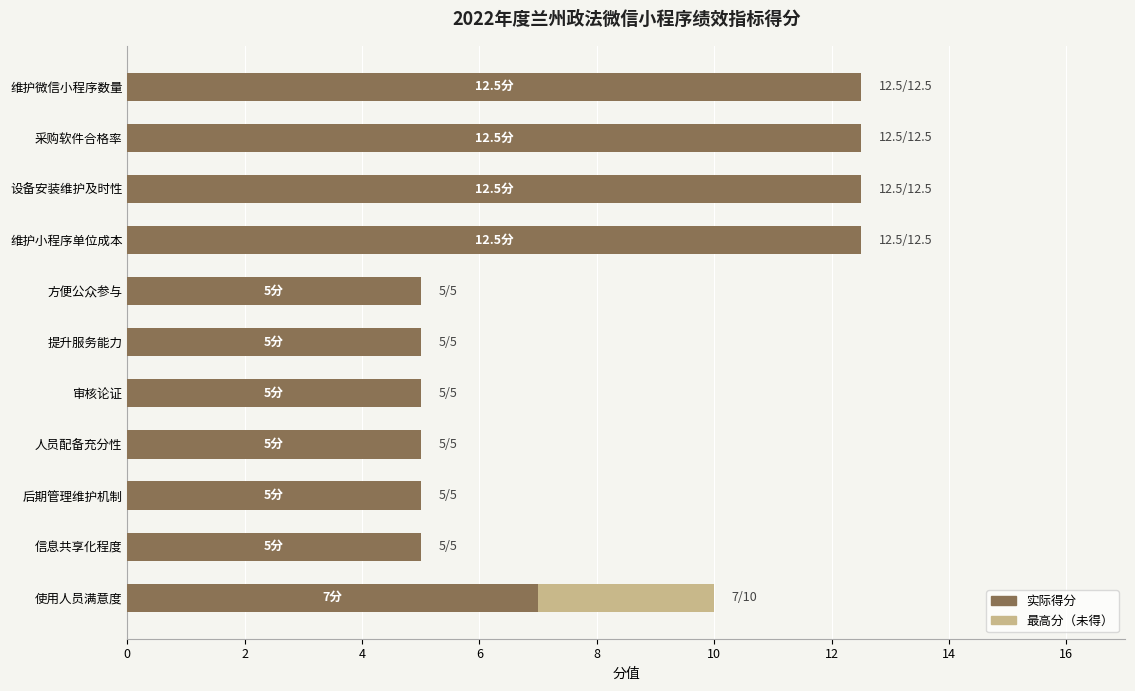

What is the total value across all series at 信息共享化程度?

5.0